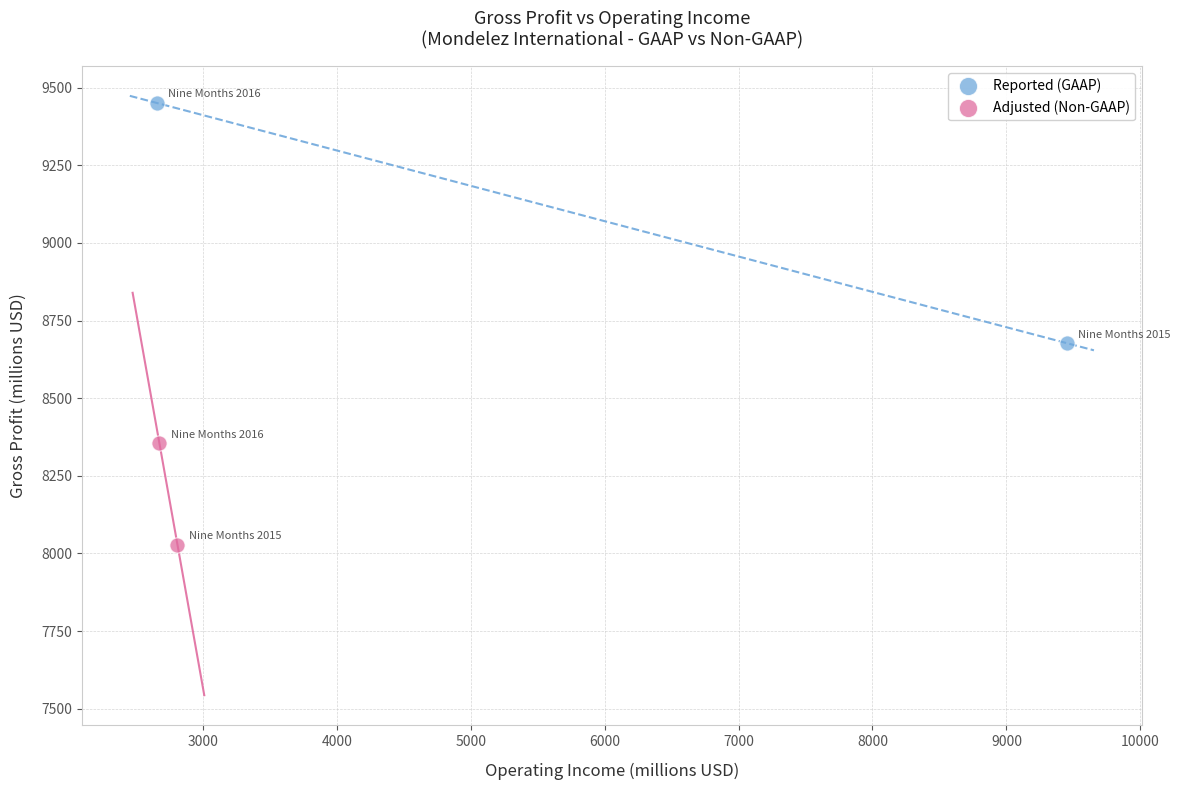

Which series reaches the maximum Y coordinate?

Reported (GAAP)